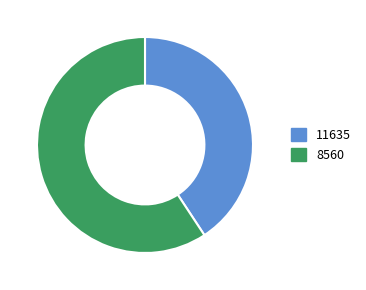

Is it true that 11635 is 47% of the pie?

False